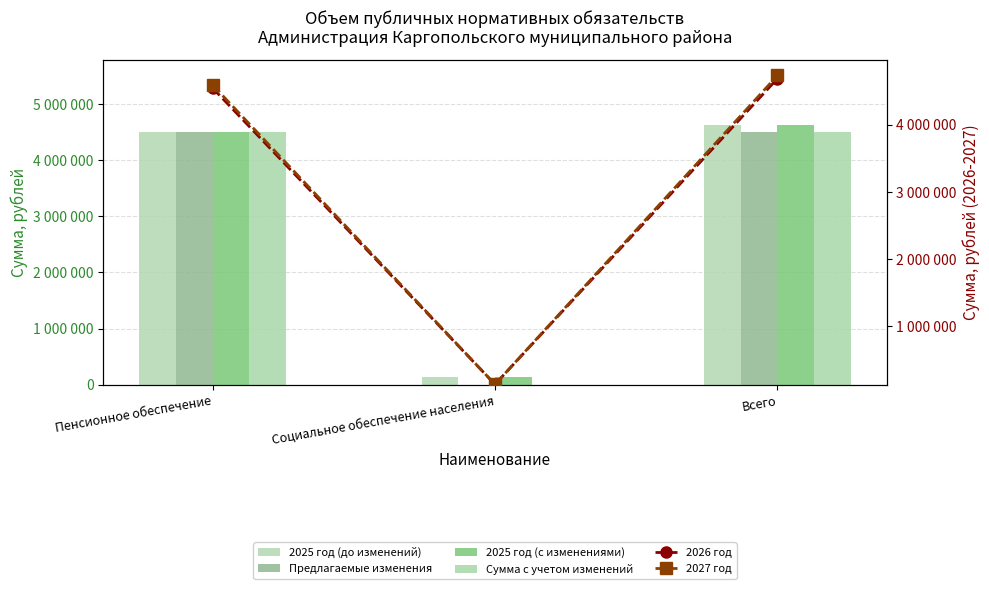

Is the value of 2027 год at Всего greater than the value of Сумма с учетом изменений at Пенсионное обеспечение?

Yes